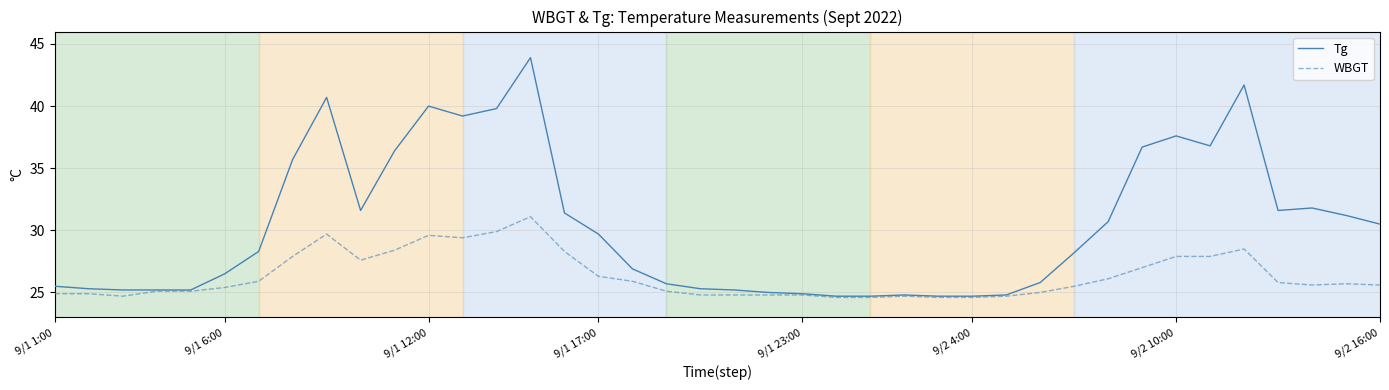

How many lines are shown in the chart?

2